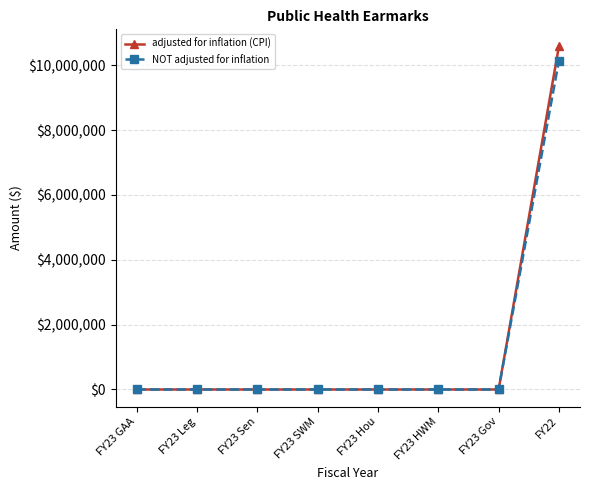

The value of NOT adjusted for inflation at FY23 Gov is -4886603. True or false?

False